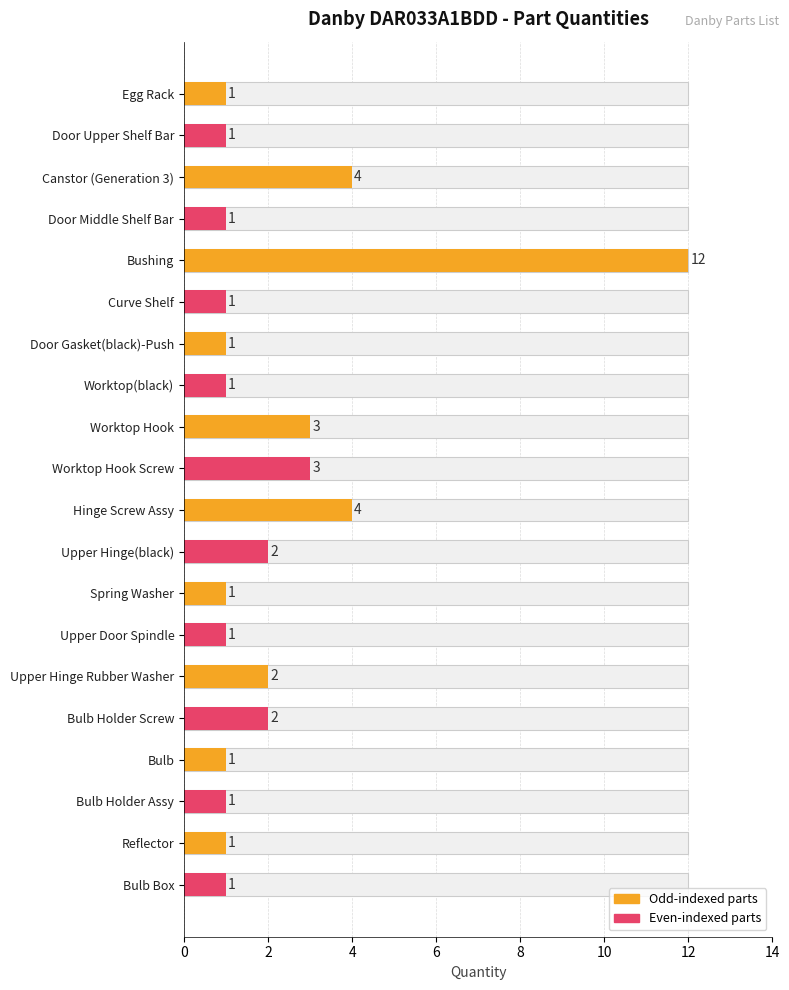

Reading left to right, transcribe all the data shown in this chart.

1	1	4	1	12	1	1	1	3	3	4	2	1	1	2	2	1	1	1	1